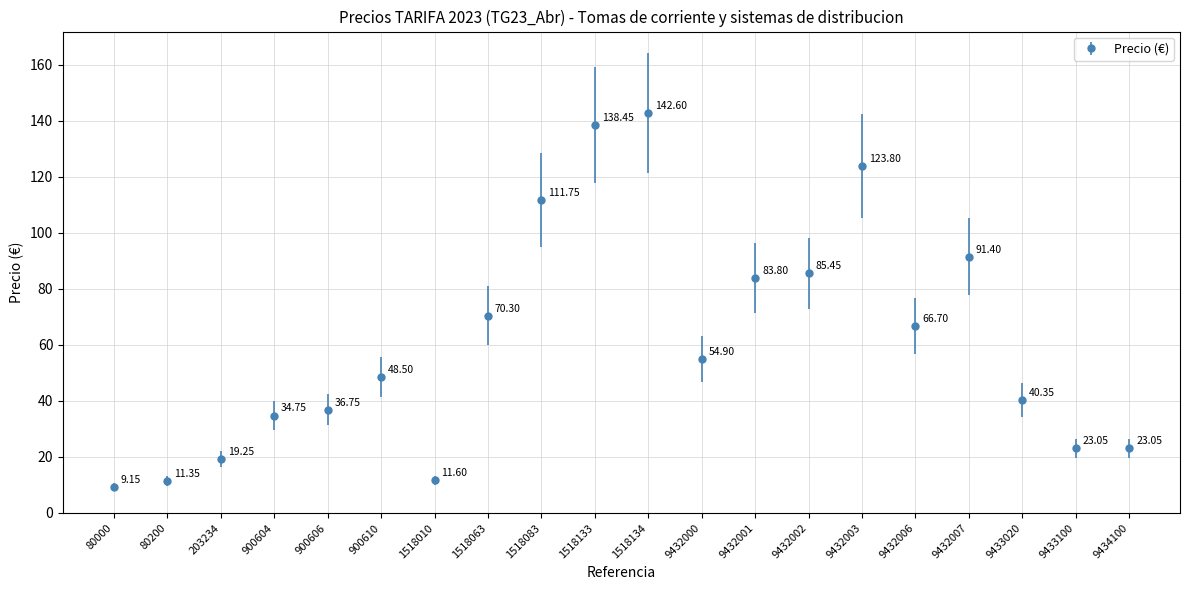

What is the change in value from 900610 to 9432007?

+42.9